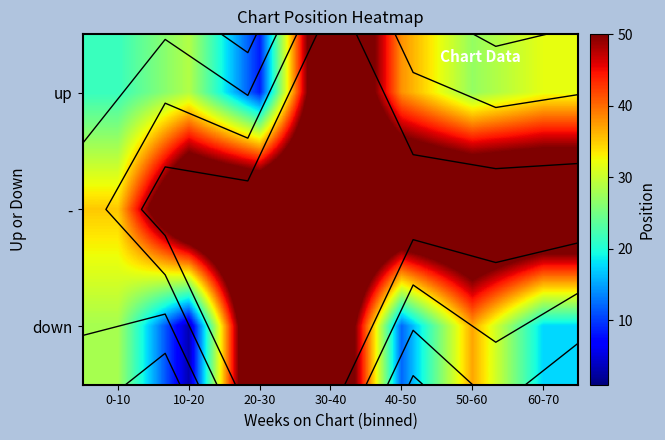

Rank the series by their maximum value, from lowest to highest.

up, -, down